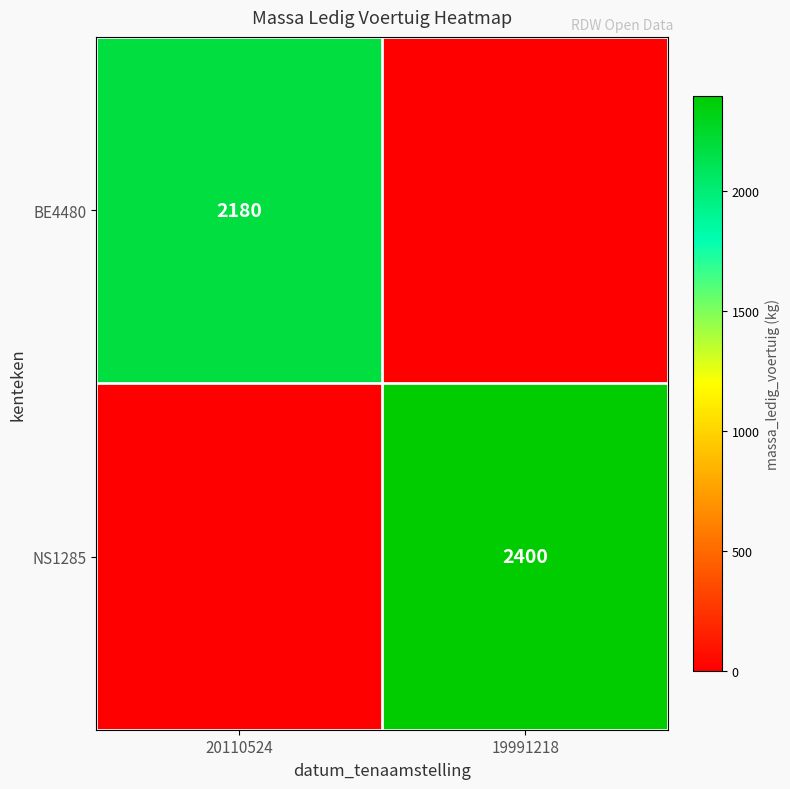

The BE4480 series shows 3631 at 20110524. True or false?

False